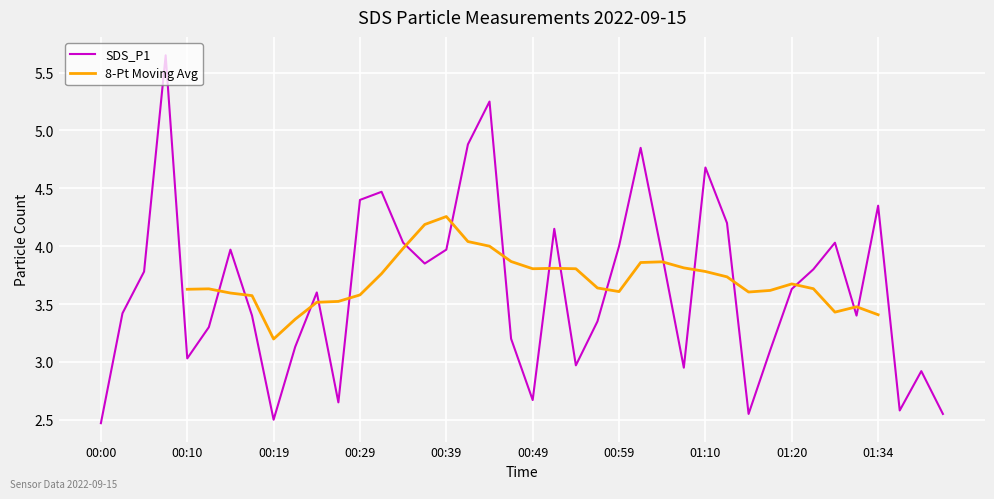

True or false: there are more than 0 points higher than both neighbors.

True